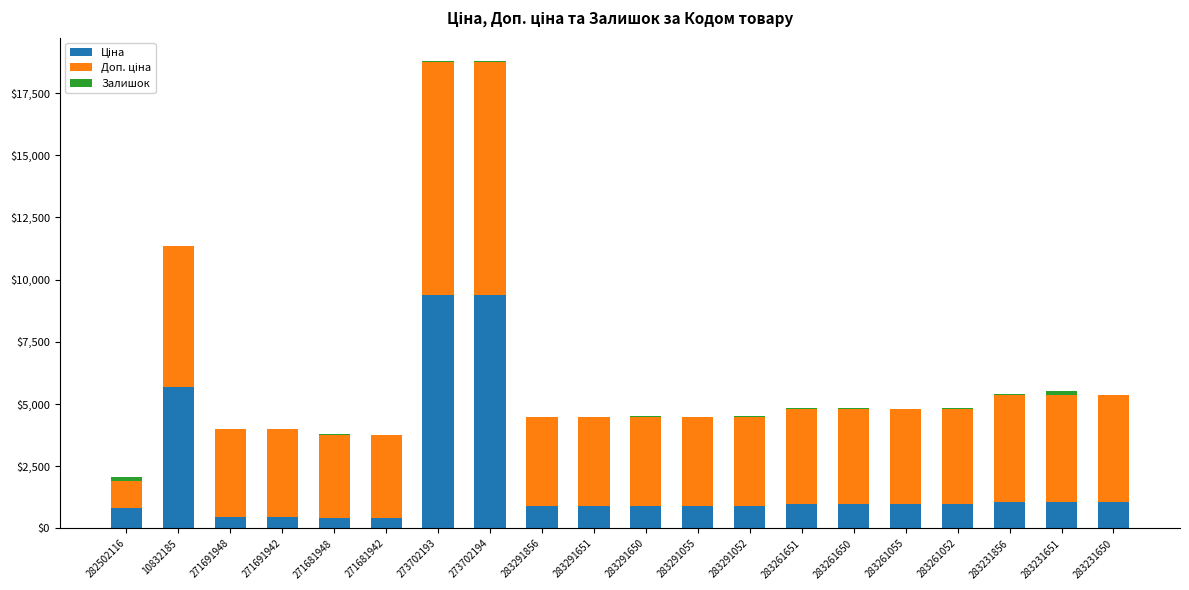

What value does the Залишок series have at 283231650?

34.0